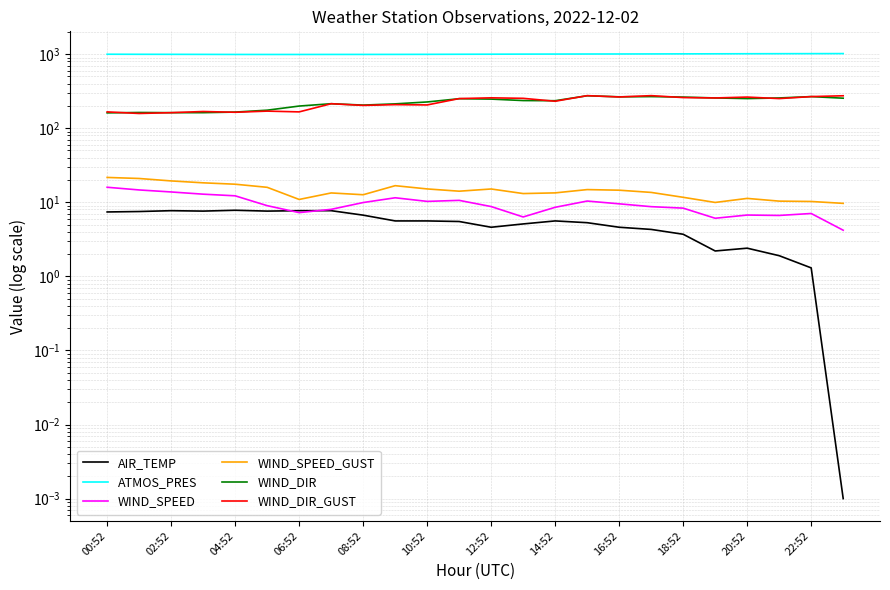

Which category has the lowest value across all series?

23